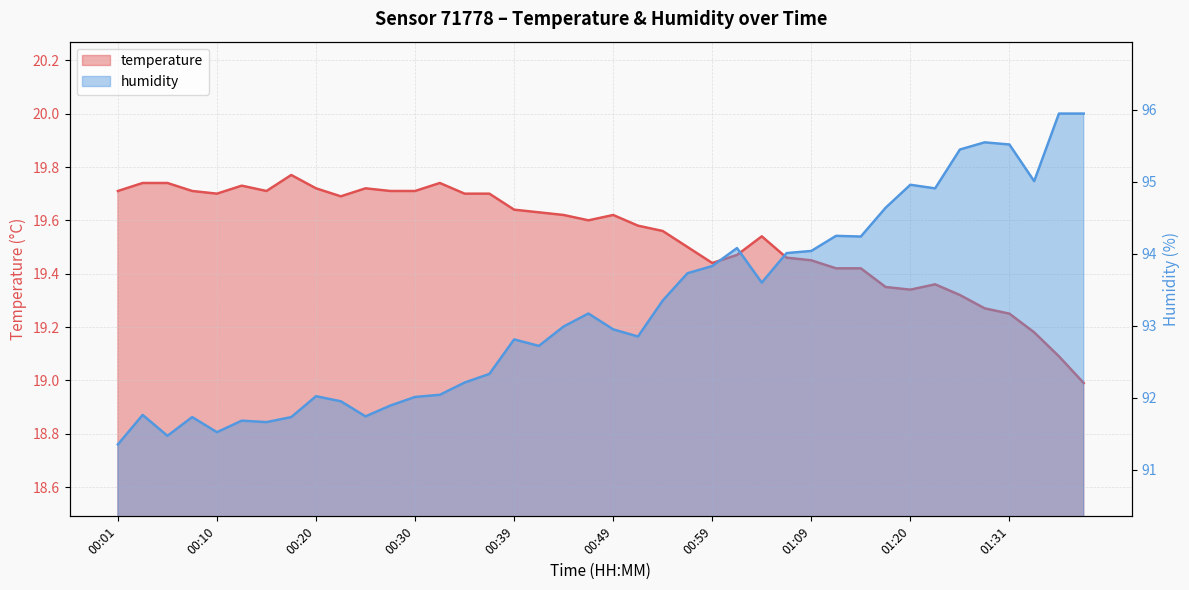

Is the value of temperature at 01:22 greater than the value of humidity at 00:18?

No